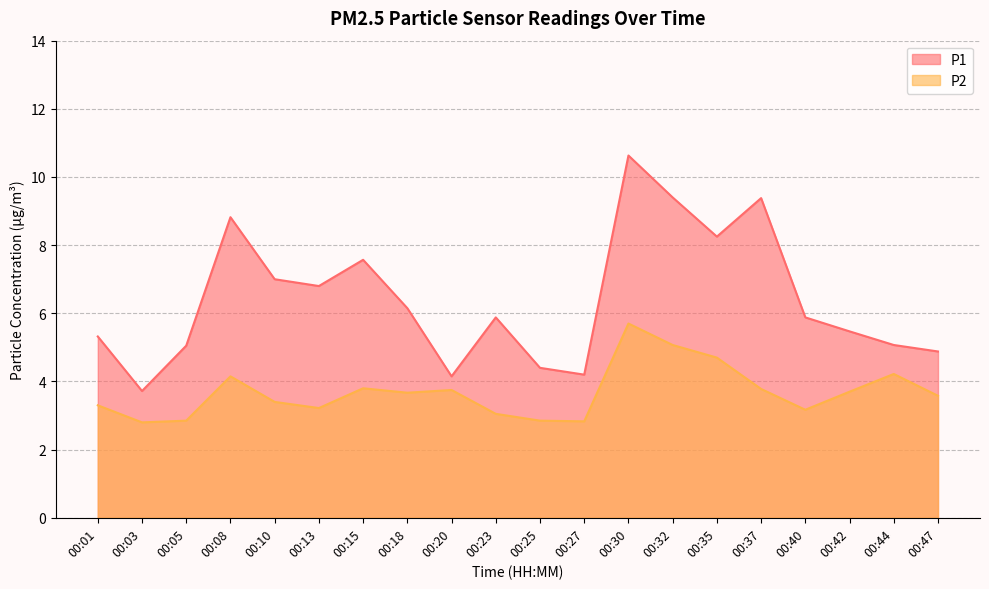

How many lines are shown in the chart?

2